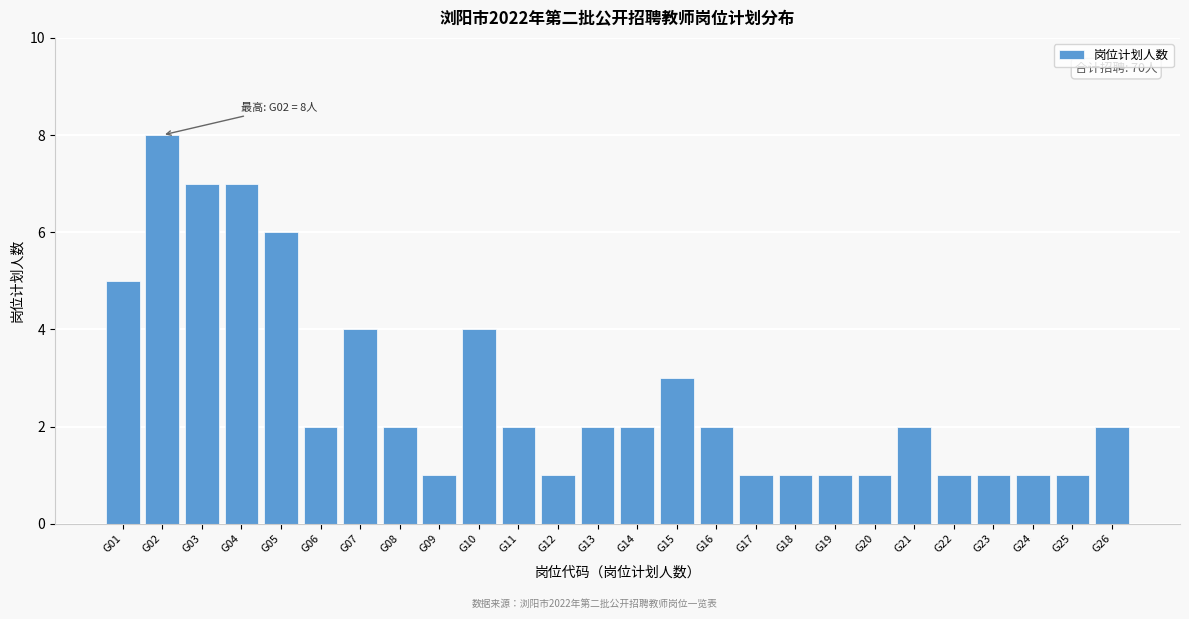

Reading right to left, list all the values displayed in this chart.

2	1	1	1	1	2	1	1	1	1	2	3	2	2	1	2	4	1	2	4	2	6	7	7	8	5